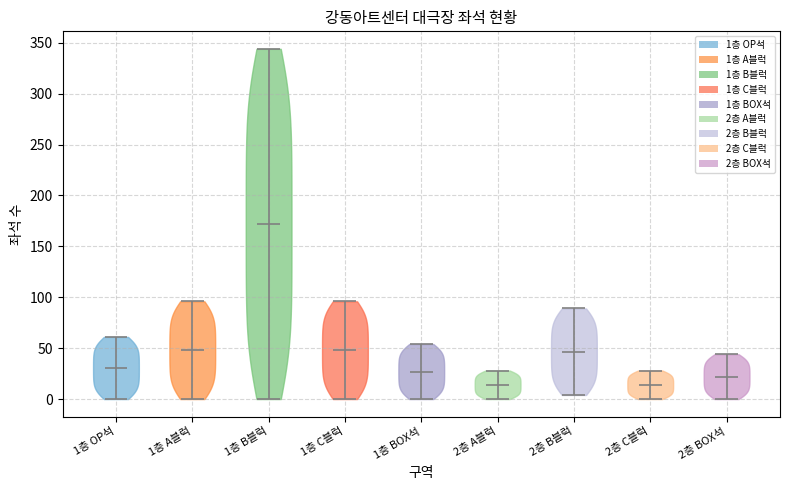

Reading left to right, read every violin against the y-axis: where its median line is, and the lowest and highest points it reaches. The values are not printed on the chart, so give them approximately, as read against the axis.

1층 OP석: median line 30, lowest point 0, highest point 60
1층 A블럭: median line 50, lowest point 0, highest point 95
1층 B블럭: median line 170, lowest point 0, highest point 345
1층 C블럭: median line 50, lowest point 0, highest point 95
1층 BOX석: median line 25, lowest point 0, highest point 55
2층 A블럭: median line 15, lowest point 0, highest point 30
2층 B블럭: median line 45, lowest point 5, highest point 90
2층 C블럭: median line 15, lowest point 0, highest point 30
2층 BOX석: median line 20, lowest point 0, highest point 45